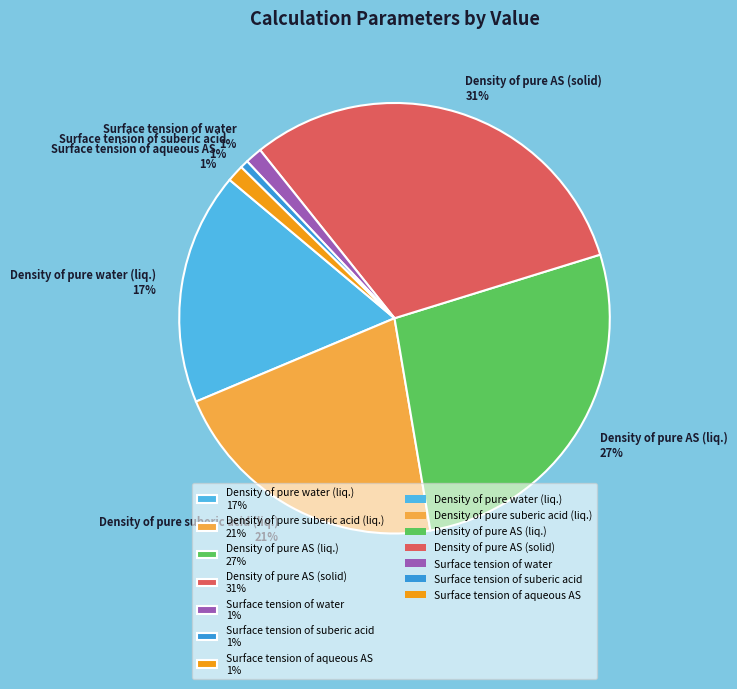

Combined, do Density of pure AS (solid) 31% and Density of pure suberic acid (liq.) 21% account for over 50%?

Yes